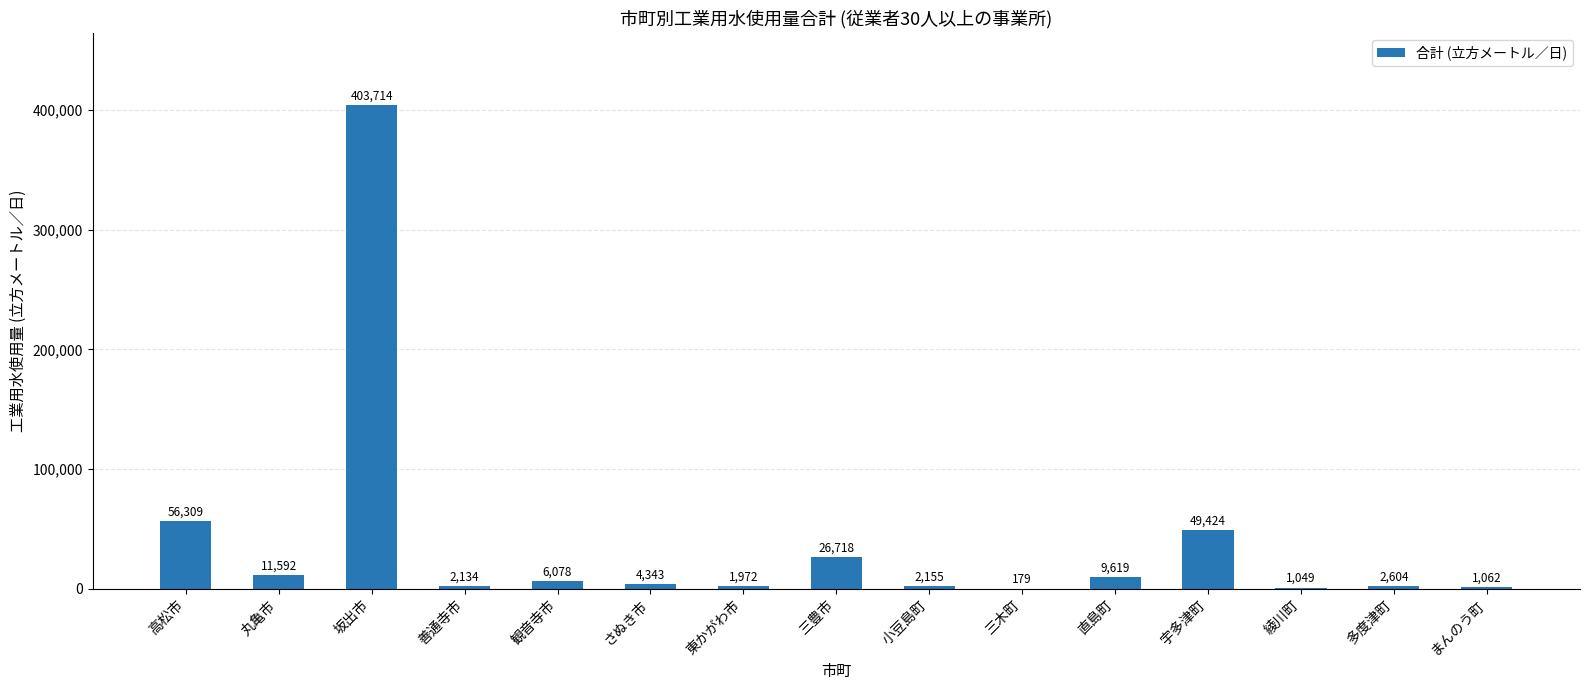

How many categories are shown in the chart?

15